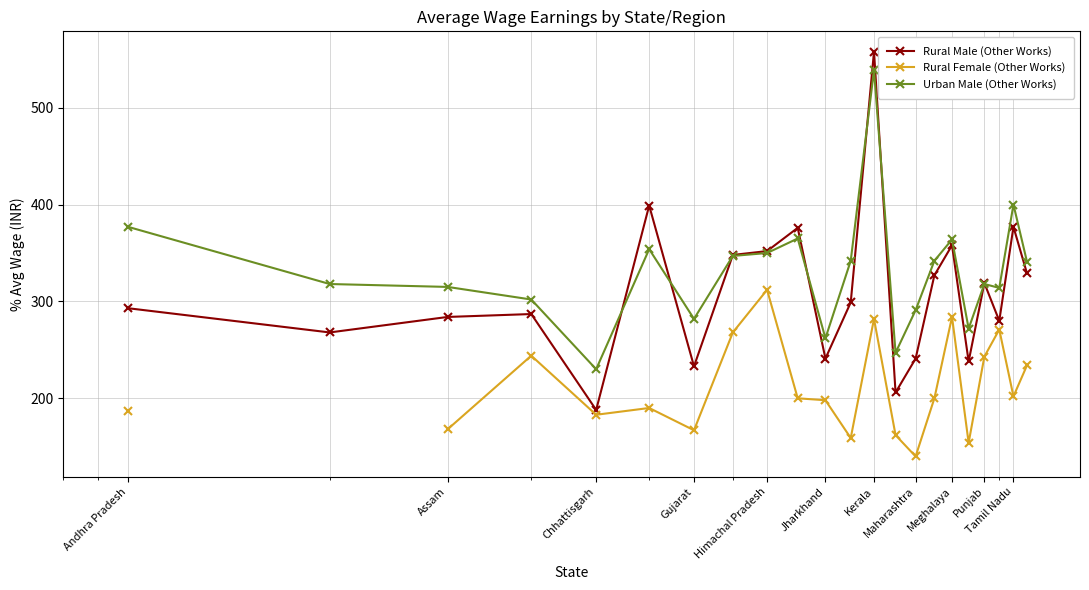

What is the value of the Rural Male (Other Works) point at the 8th from the left?

348